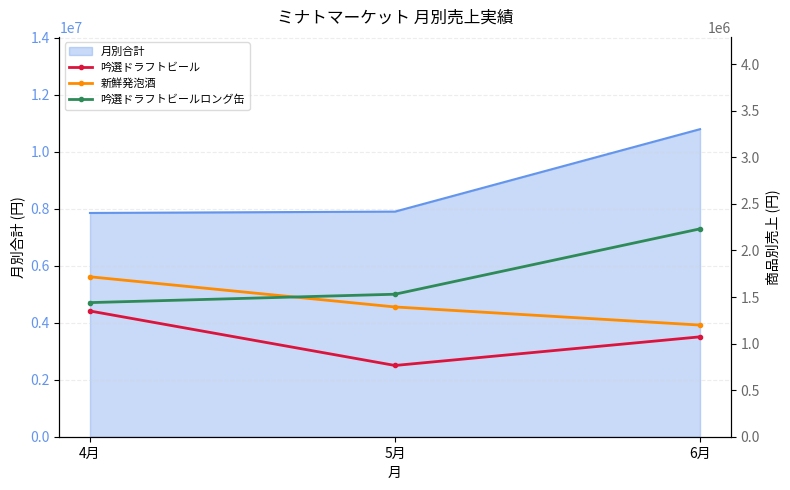

List the series in order of their peak value, lowest first.

吟選ドラフトビール, 新鮮発泡酒, 吟選ドラフトビールロング缶